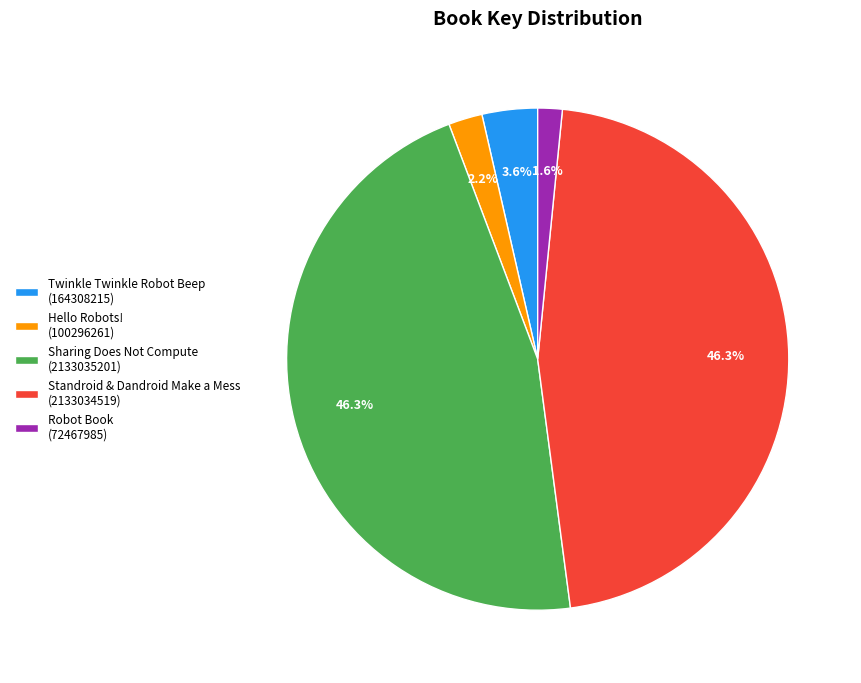

Which slice is the smallest?

Robot Book